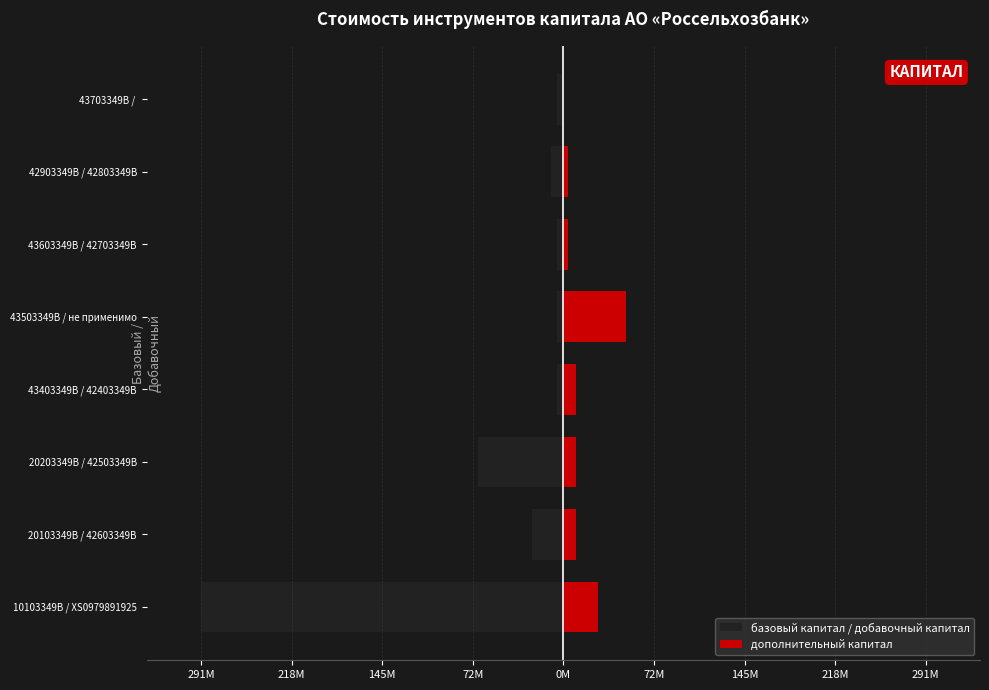

How many values in the дополнительный капитал series are below 10000000?

3